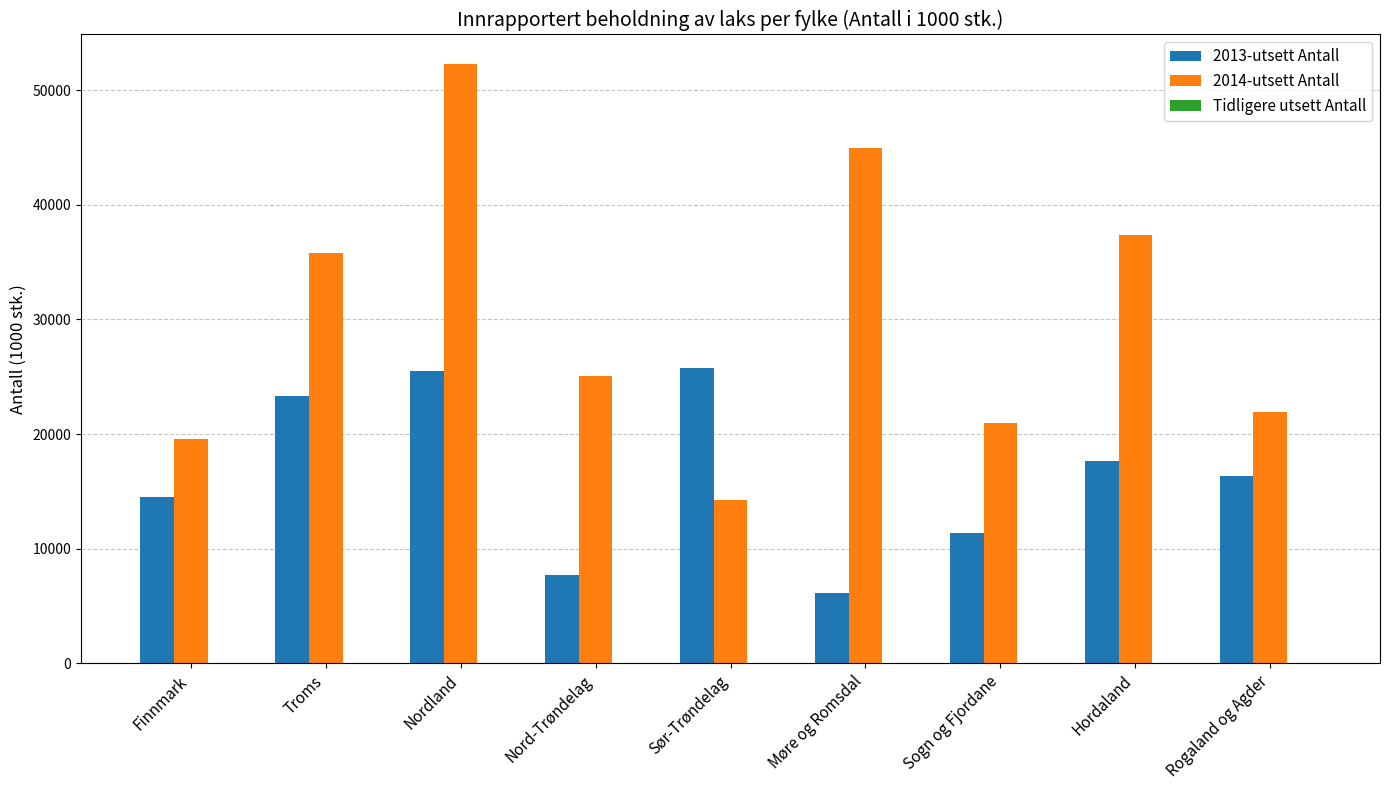

True or false: 2014-utsett Antall has a value of 21949.1 at Rogaland og Agder.

True